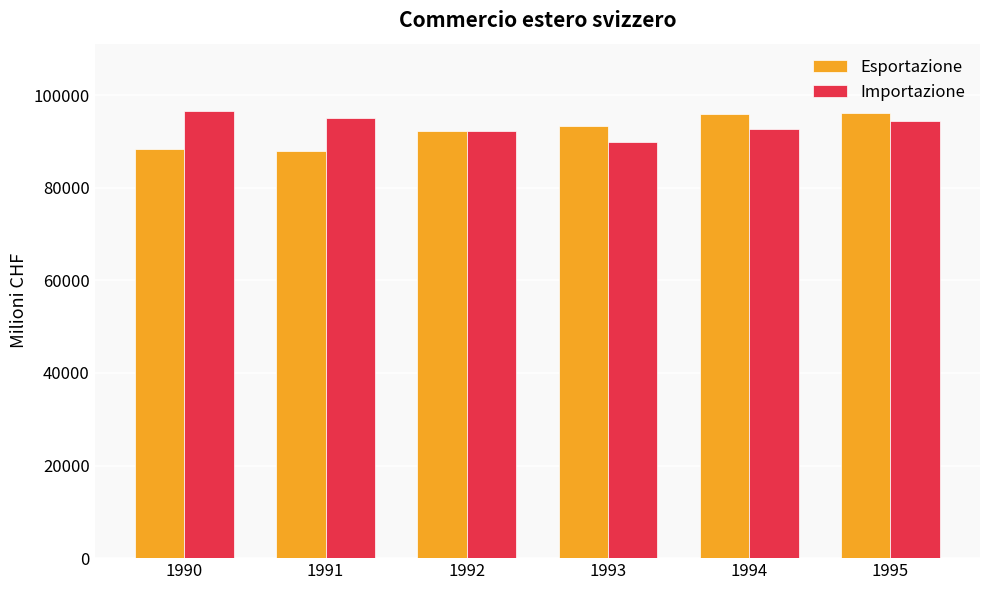

What value does the Importazione series have at 1995, to the nearest 10?

94480